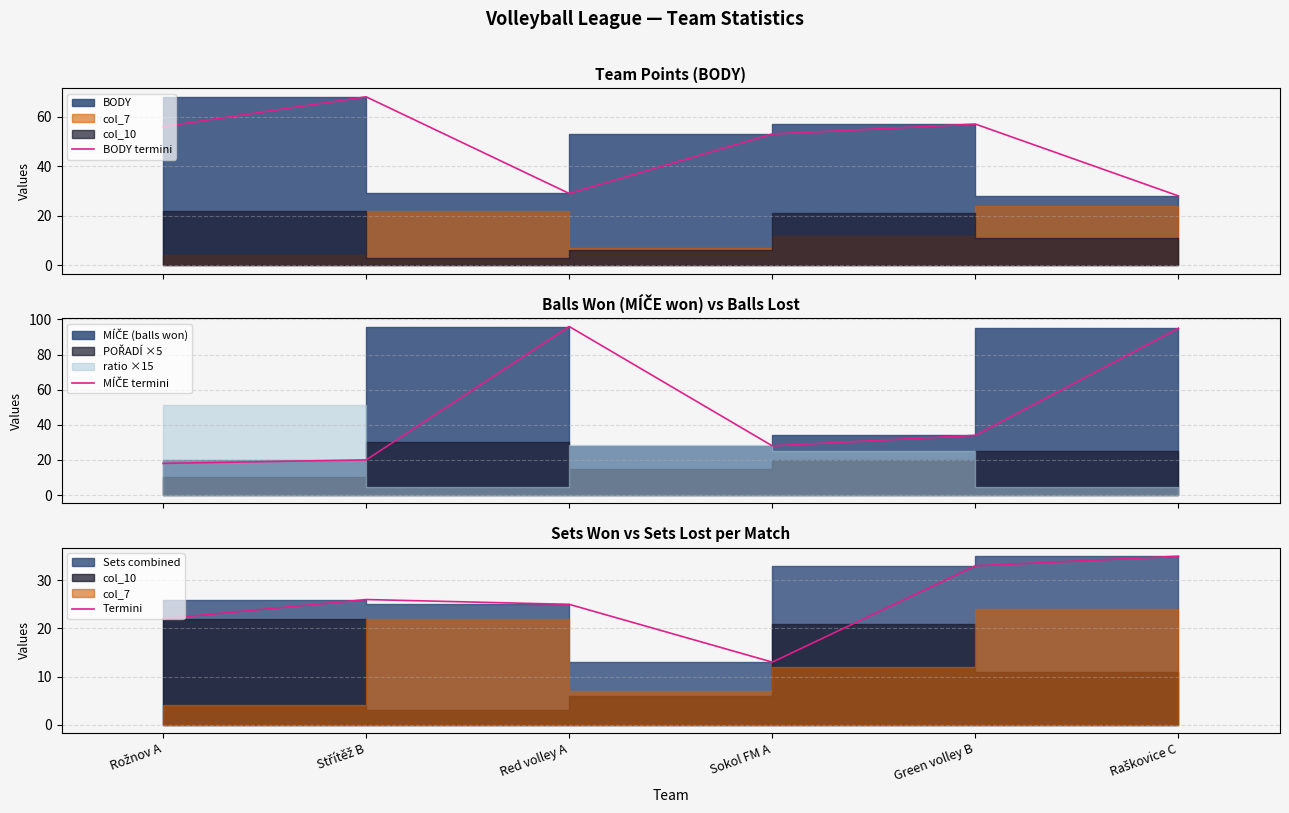

At which label does BODY termini first exceed 56?

Střítěž B